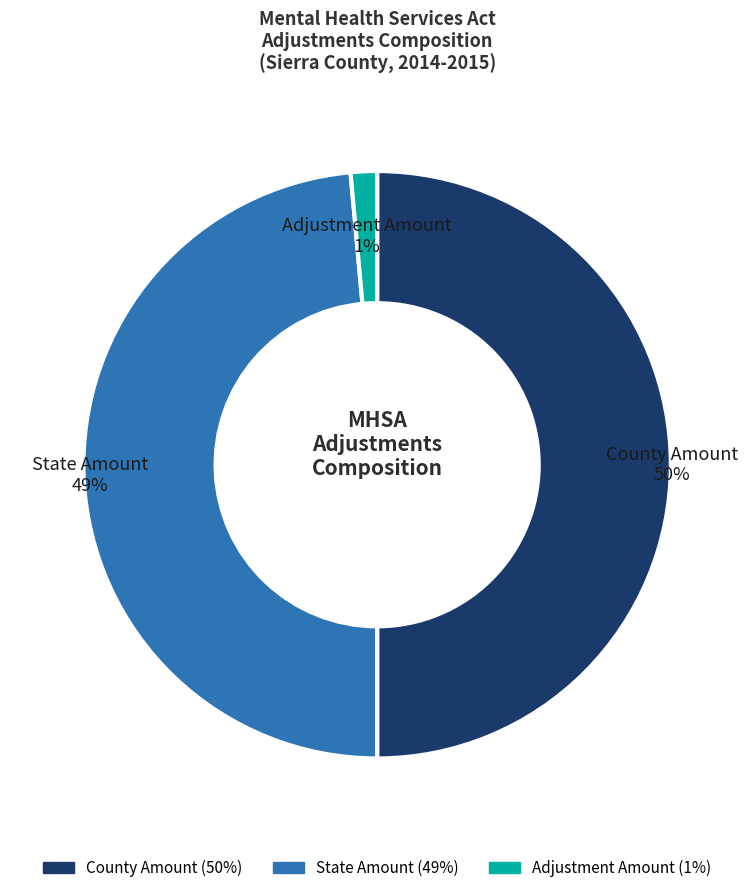

Which has a higher value, Adjustment Amount or County Amount?

County Amount